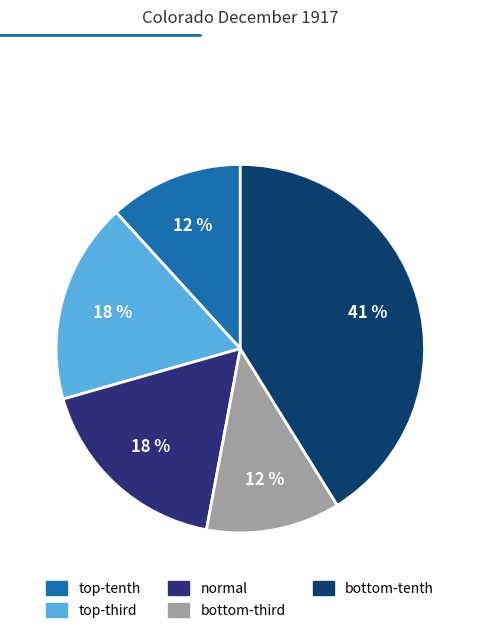

True or false: normal accounts for 18% of the total.

True